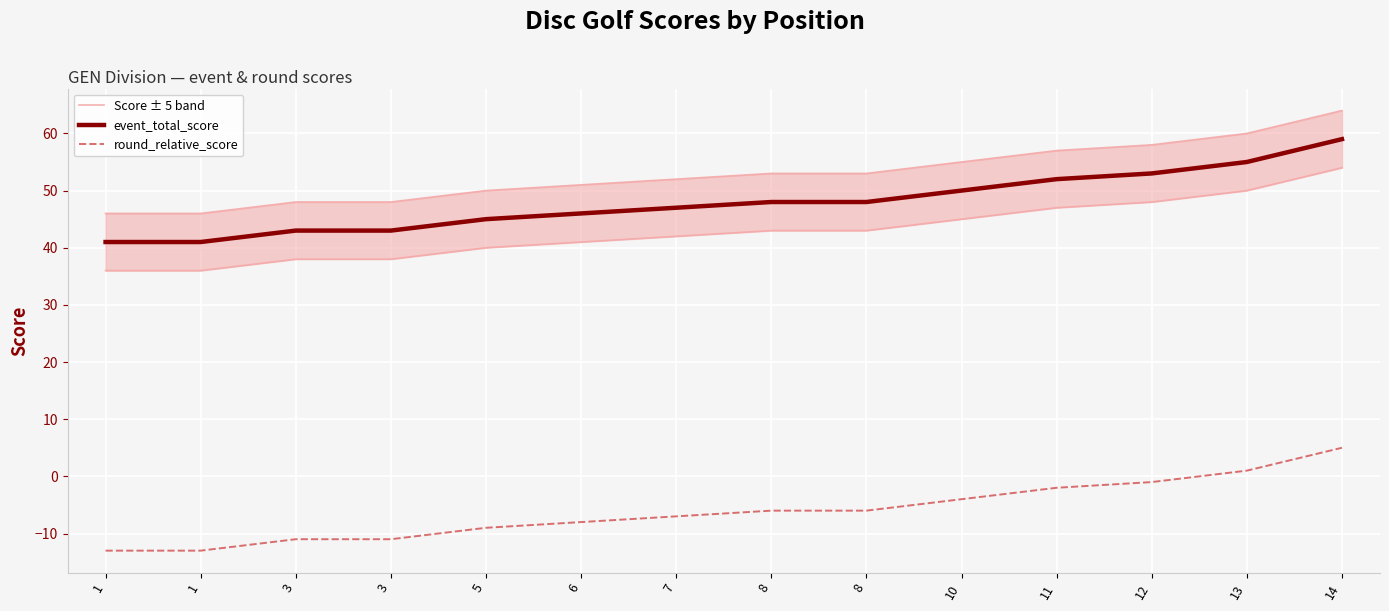

How many data points in event_total_score are less than 48?

7